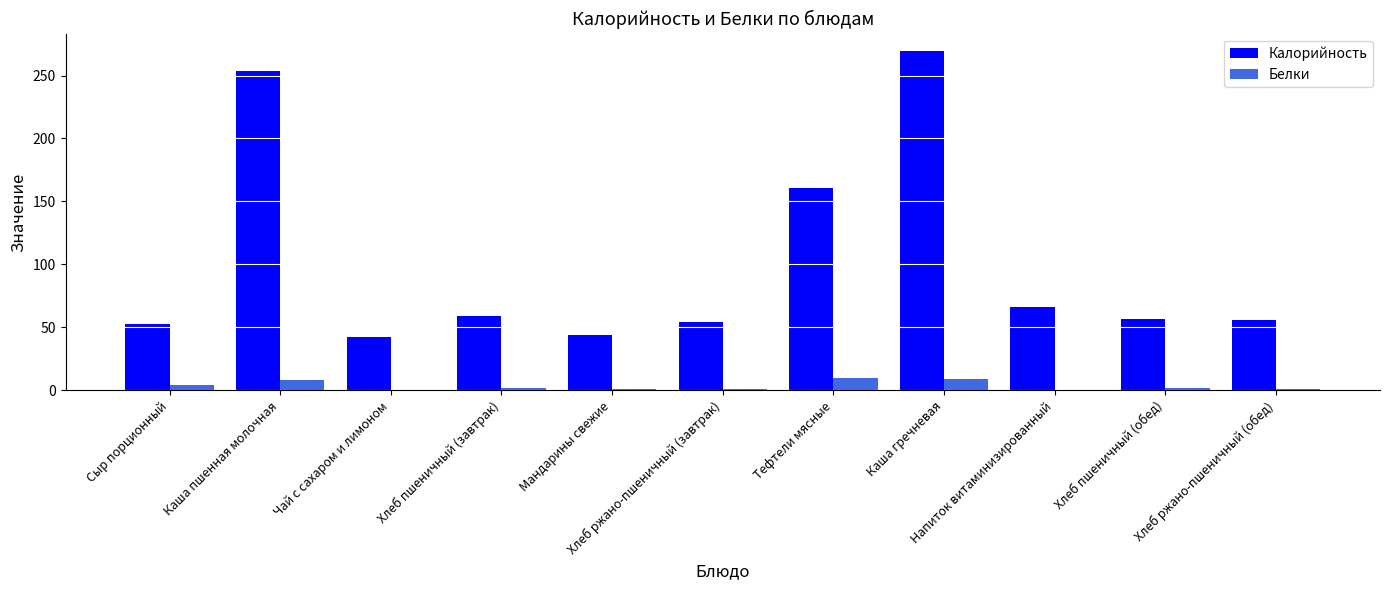

Does the chart contain stacked bars?

No